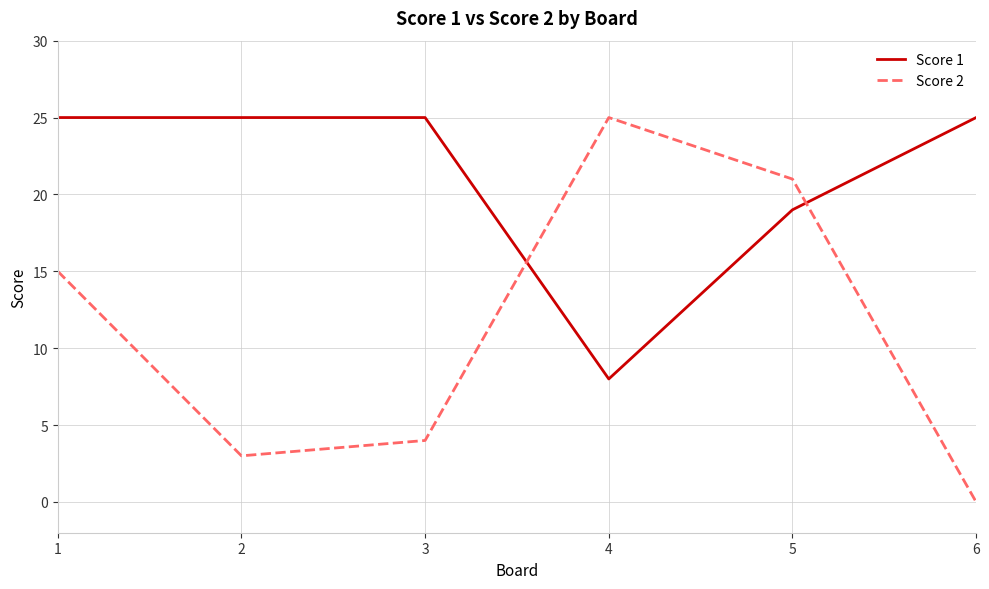

How many series are shown in this chart?

2